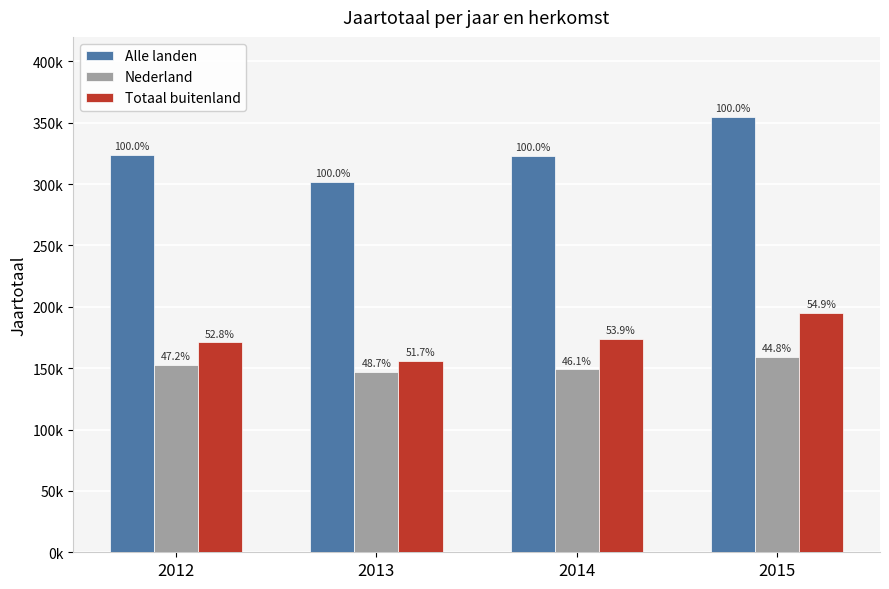

What are all the series names shown in the legend?

Alle landen, Nederland, Totaal buitenland